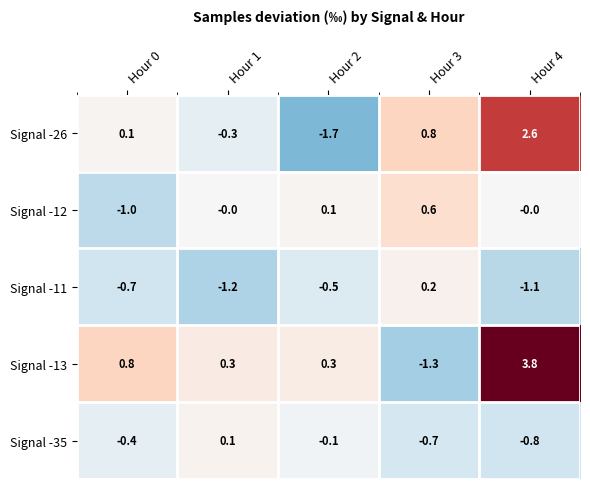

Which series has the largest range (max minus min)?

Signal -13